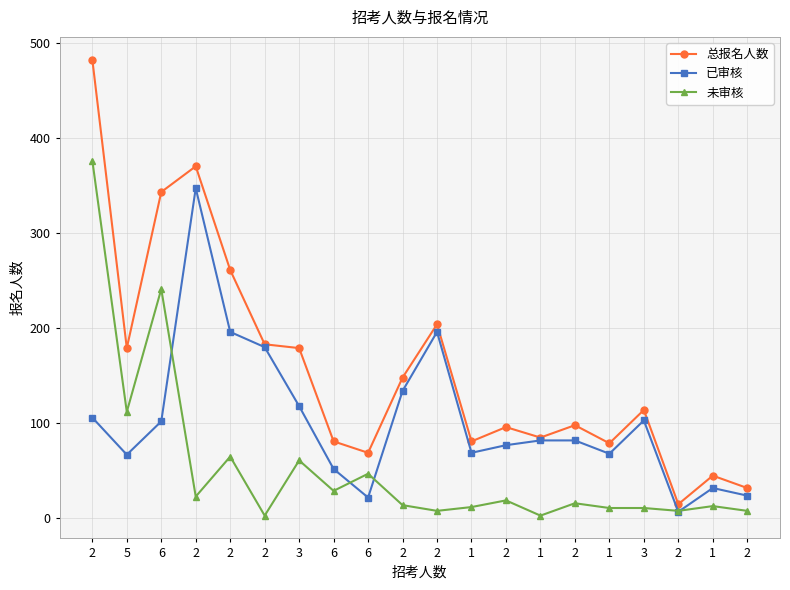

How many data points does each series have?

20